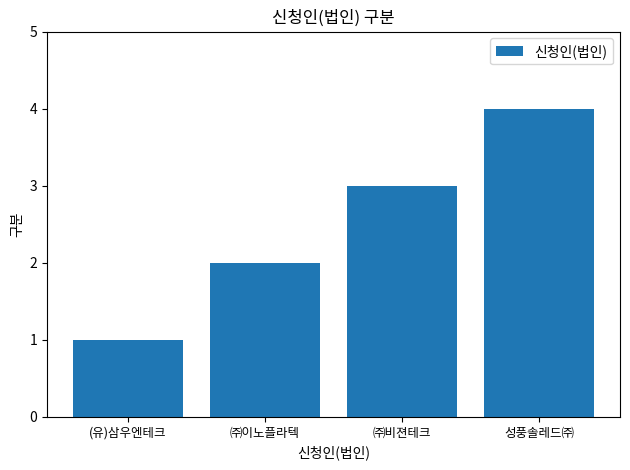

How many values are between 2 and 4?

3